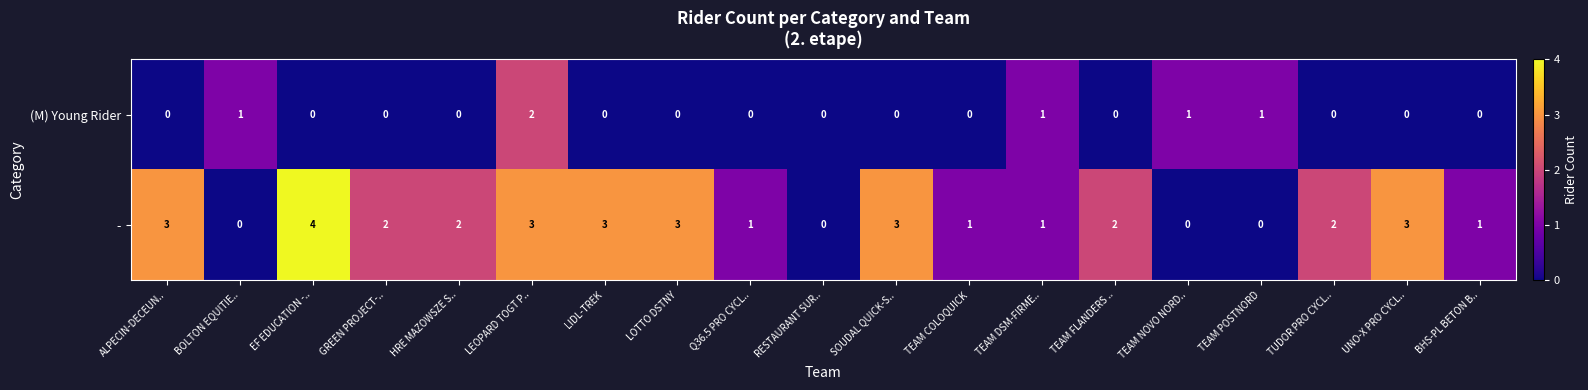

Which series changed the most between TEAM DSM-FIRME.. and BHS-PL BETON B..?

(M) Young Rider